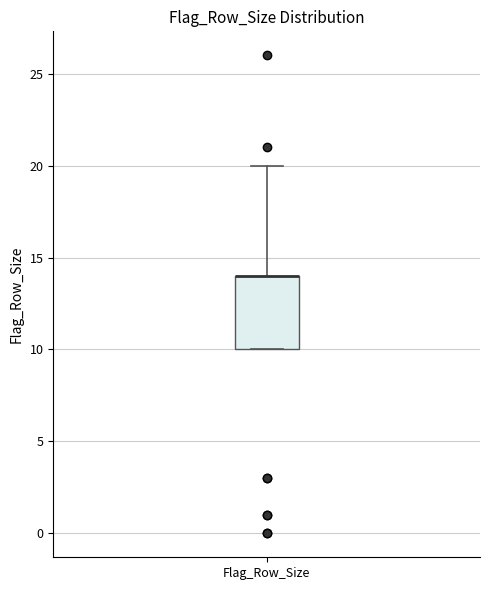

Read this box plot against the y-axis: the position of the median line, the range covered by the box, and the ends of both whiskers. The values are not printed on the chart, so give them approximately, as read against the axis.

median 14 (drawn on the box's upper edge), box 10 to 14, whiskers 10 to 20